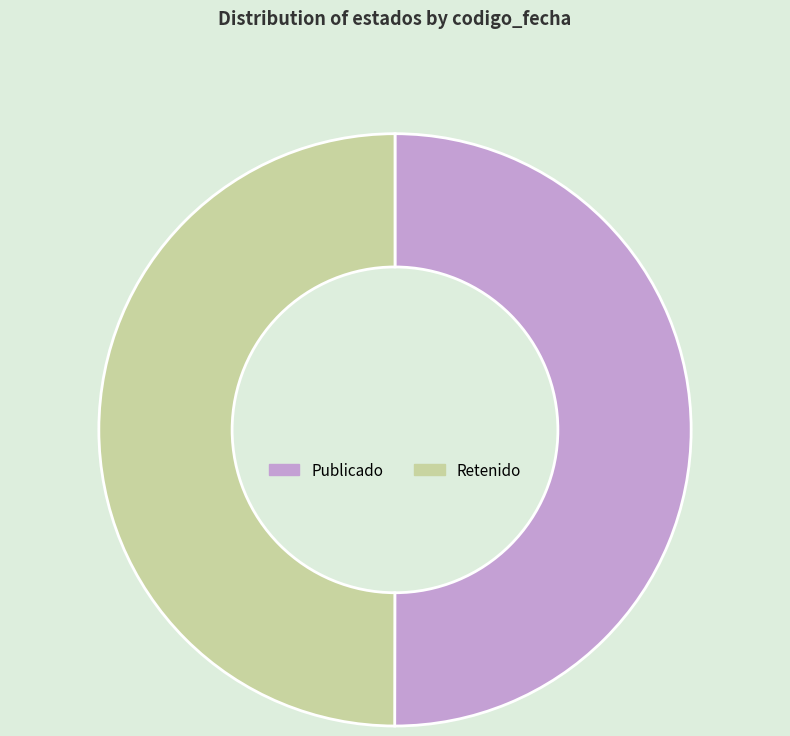

Combined, do Publicado and Retenido account for over 50%?

Yes